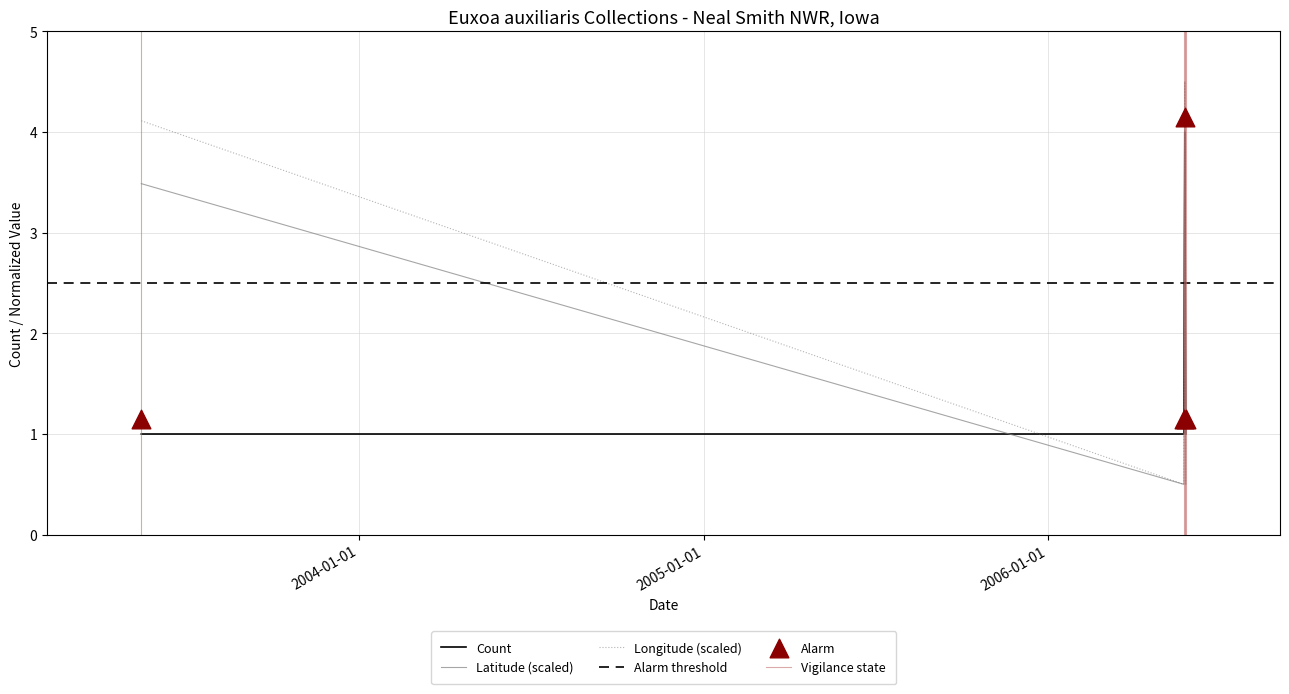

What is the maximum value for Count?

4.0